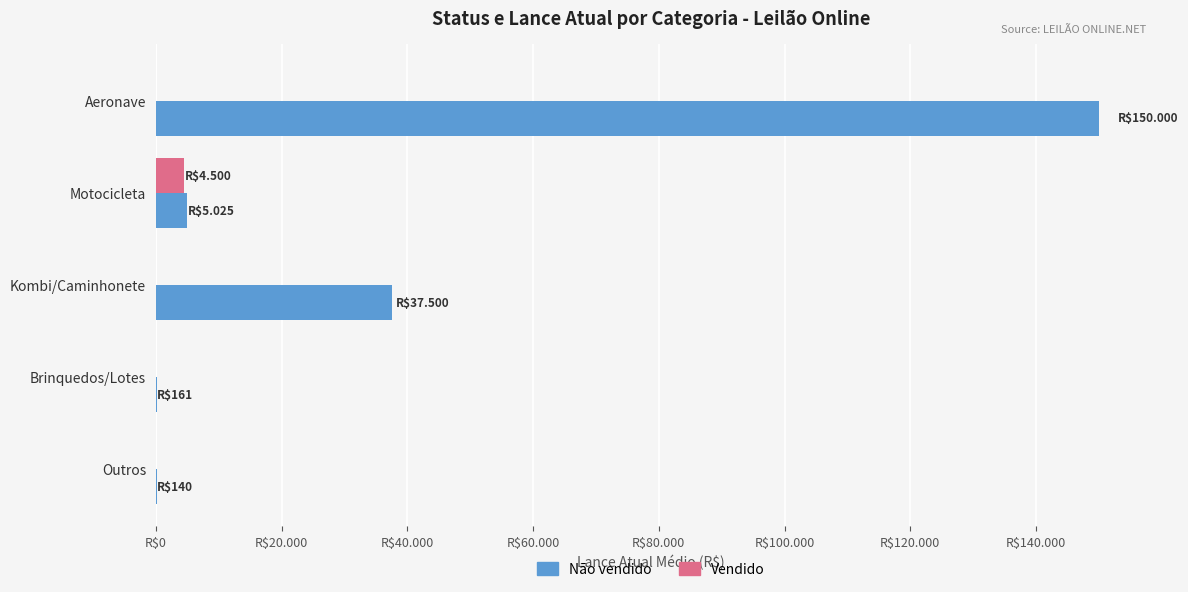

What are all the series names shown in the legend?

Não vendido, Vendido